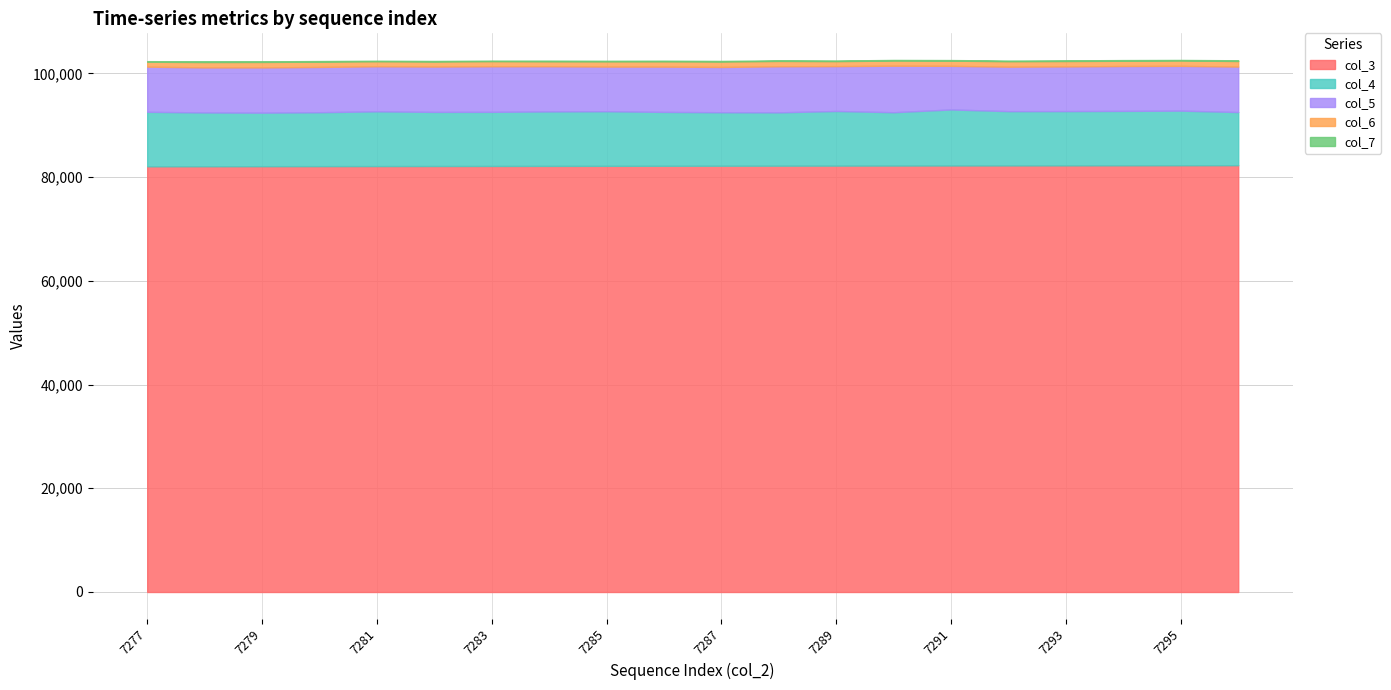

At how many categories does at least one series exceed 40156?

20